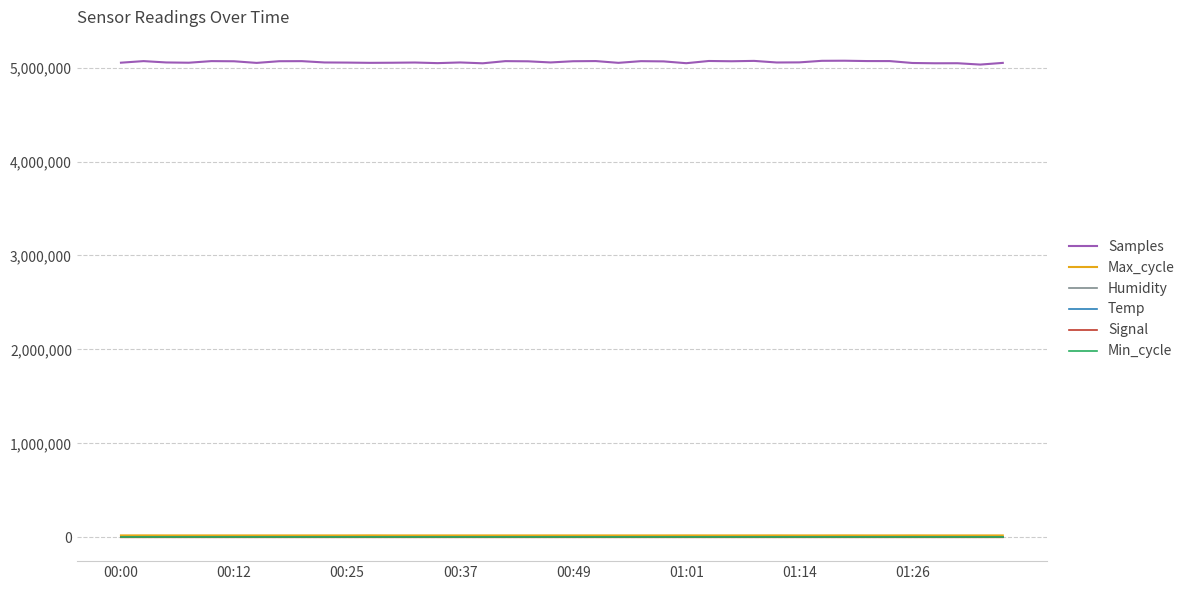

Which series has the largest total across all categories?

Samples